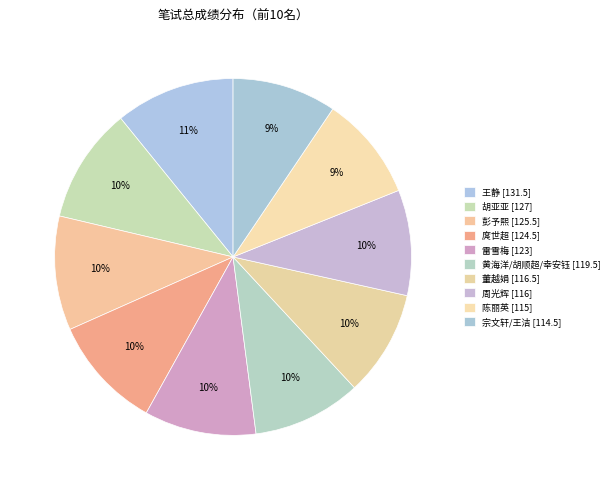

True or false: 雷雪梅 [123] accounts for 10% of the total.

True